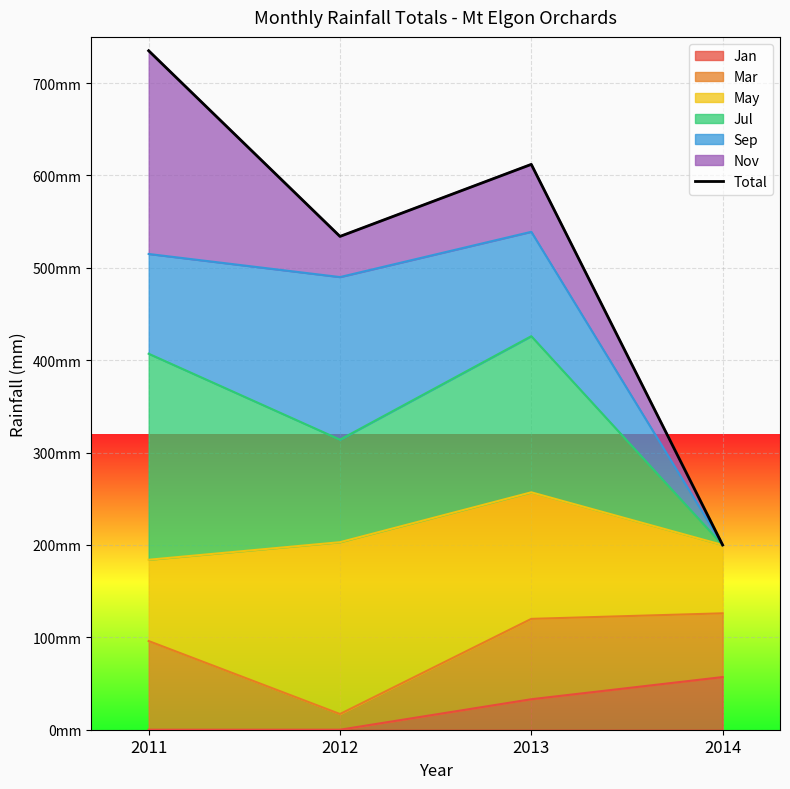

Reading left to right, list all the values displayed in this chart.

2011=735	2012=534	2013=612	2014=200